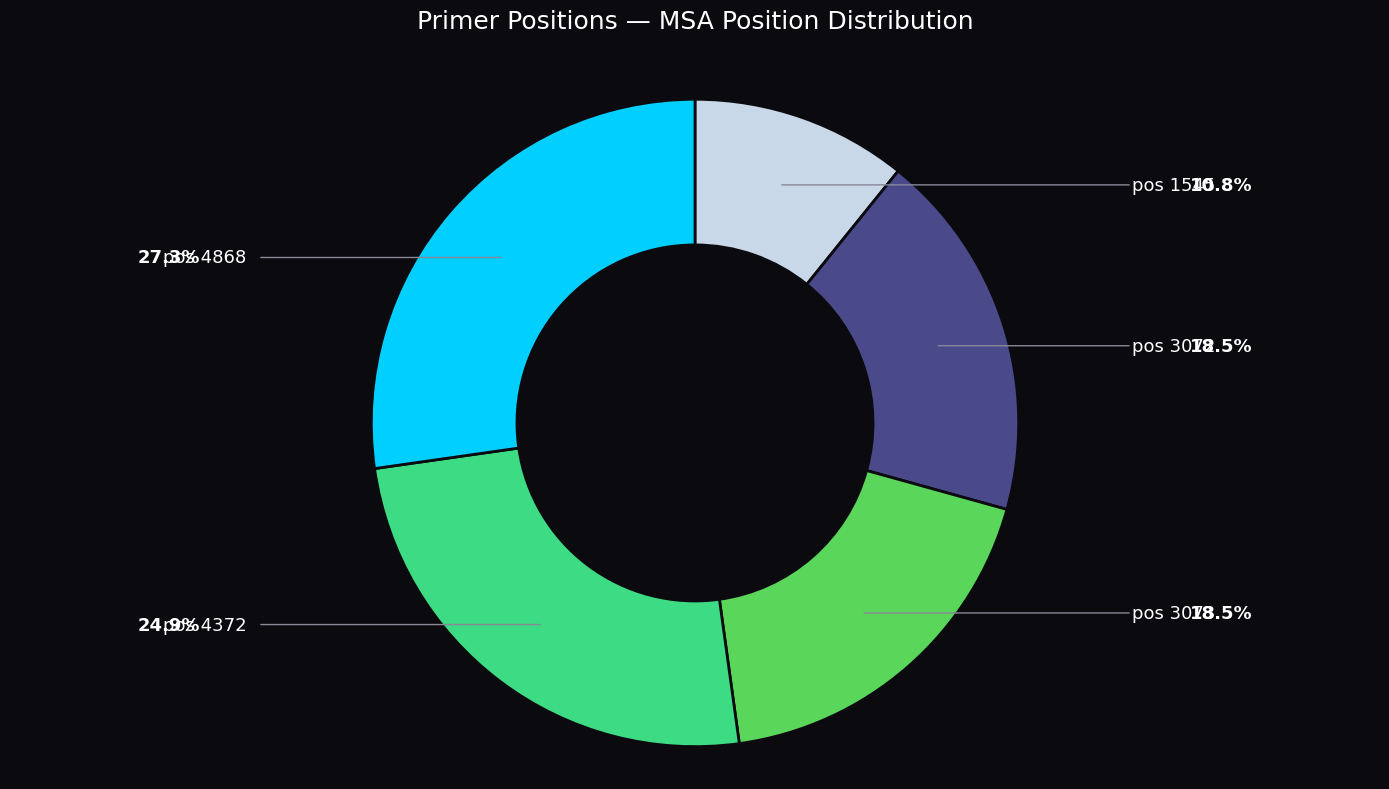

Is there a majority slice in this chart?

No